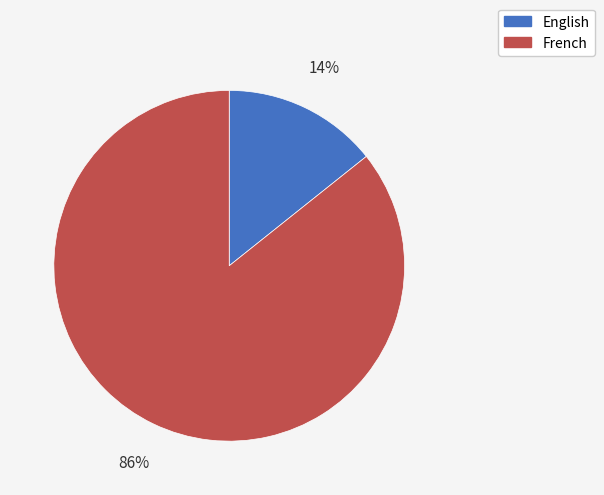

To the nearest percent, what is the combined percentage of French and English?

100%